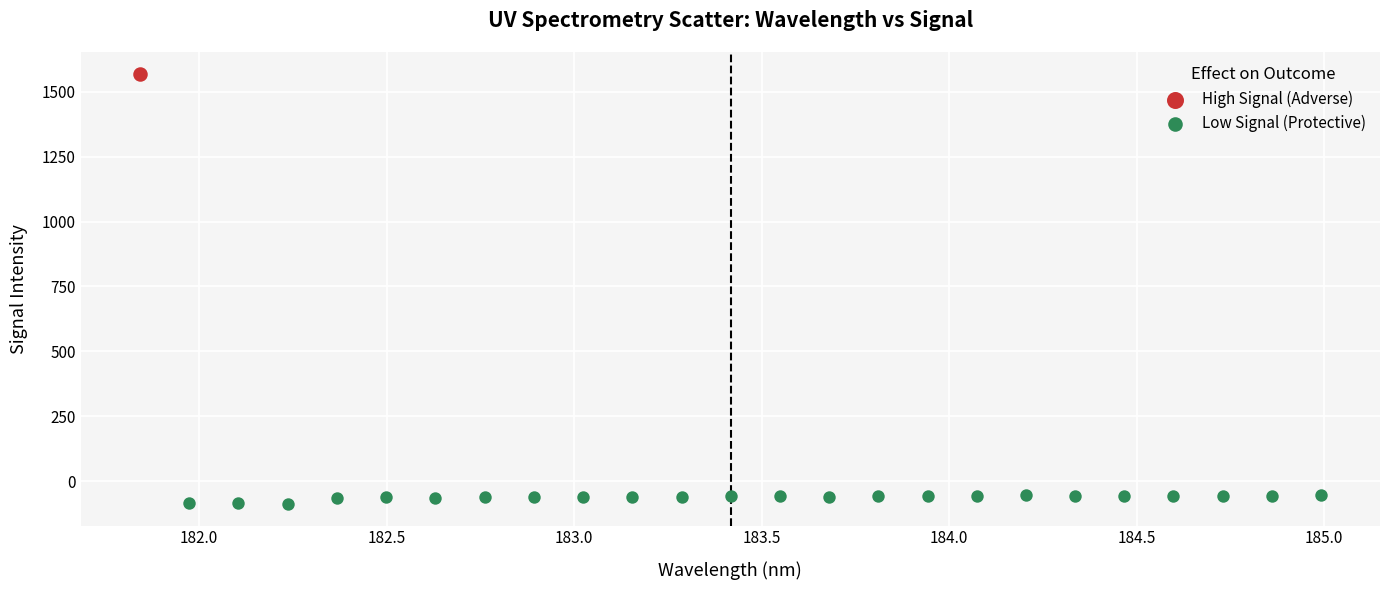

What are all the series names shown in the legend?

High Signal (Adverse), Low Signal (Protective)